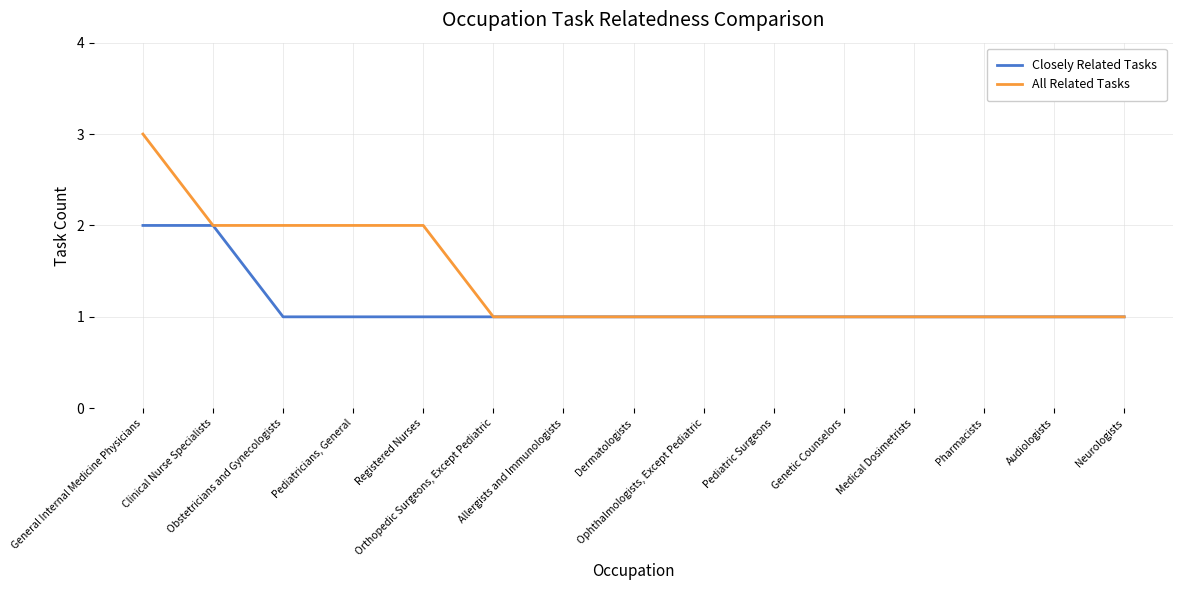

Reading left to right, transcribe all the data shown in this chart.

Closely Related Tasks: General Internal Medicine Physicians=2	Clinical Nurse Specialists=2	Obstetricians and Gynecologists=1	Pediatricians, General=1	Registered Nurses=1	Orthopedic Surgeons, Except Pediatric=1	Allergists and Immunologists=1	Dermatologists=1	Ophthalmologists, Except Pediatric=1	Pediatric Surgeons=1	Genetic Counselors=1	Medical Dosimetrists=1	Pharmacists=1	Audiologists=1	Neurologists=1
All Related Tasks: General Internal Medicine Physicians=3	Clinical Nurse Specialists=2	Obstetricians and Gynecologists=2	Pediatricians, General=2	Registered Nurses=2	Orthopedic Surgeons, Except Pediatric=1	Allergists and Immunologists=1	Dermatologists=1	Ophthalmologists, Except Pediatric=1	Pediatric Surgeons=1	Genetic Counselors=1	Medical Dosimetrists=1	Pharmacists=1	Audiologists=1	Neurologists=1